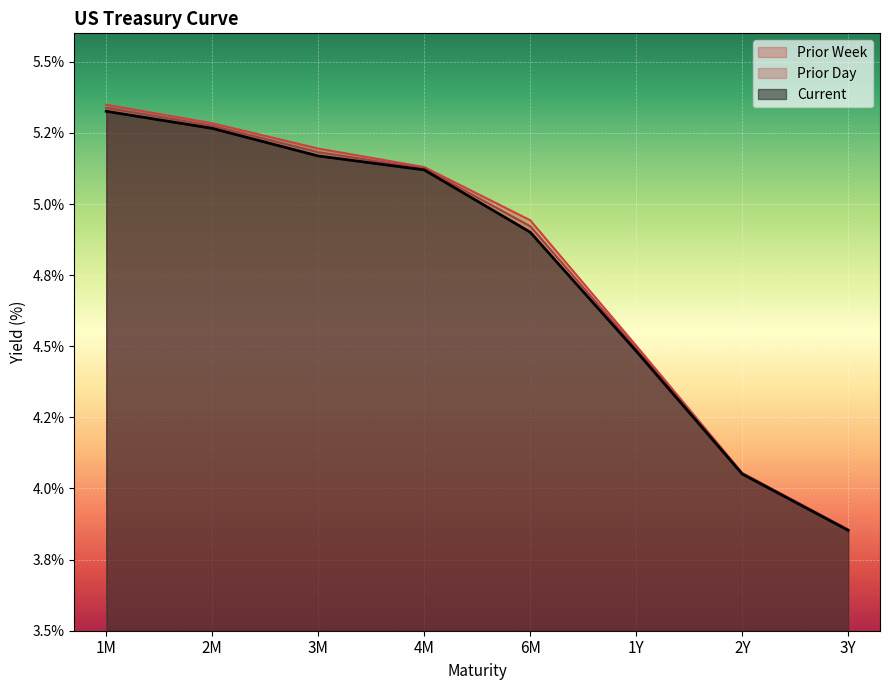

Between 2M and 4M, which series saw the biggest shift?

Prior Week